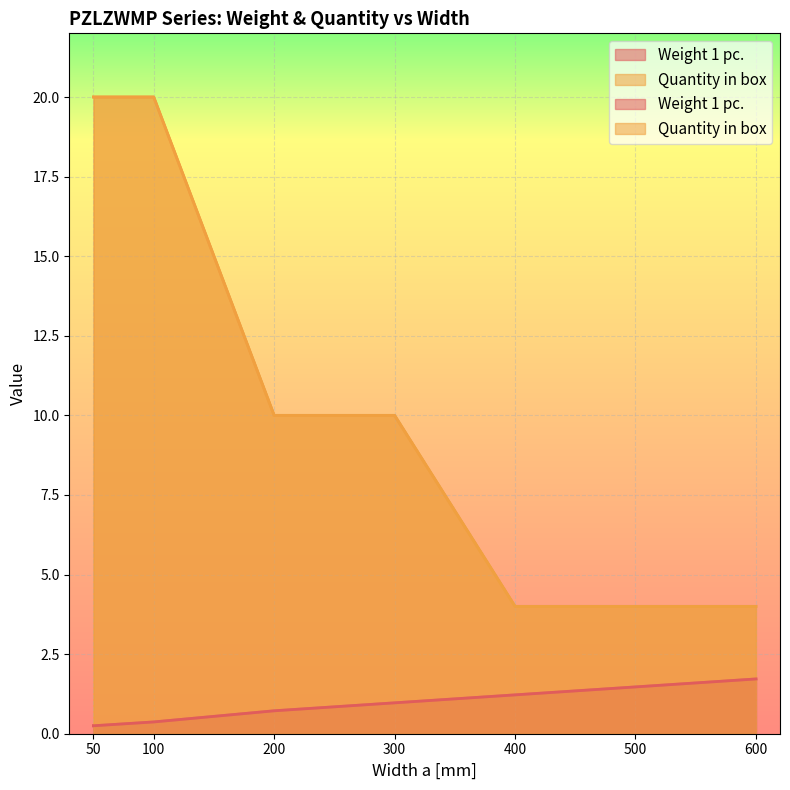

Which label corresponds to the smallest value in the chart?

50